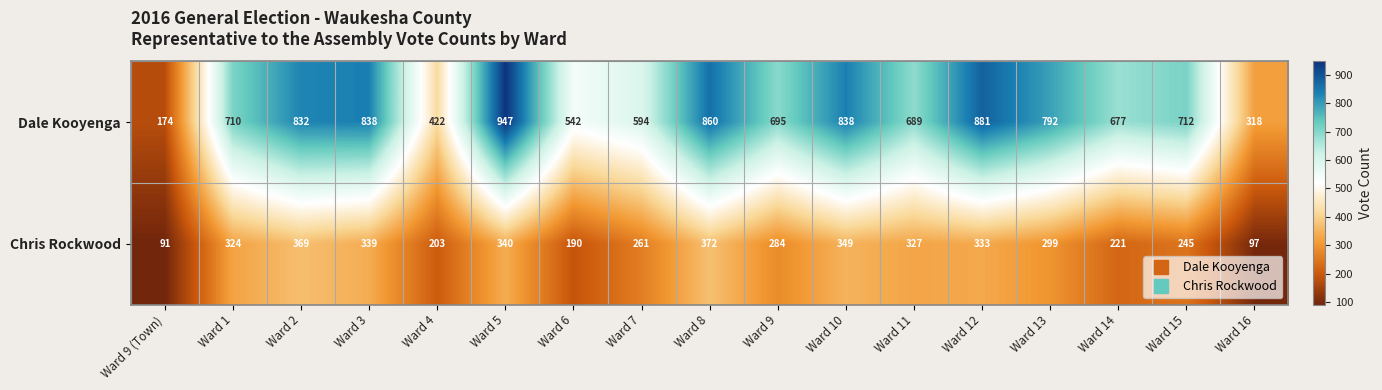

What is the maximum value for Dale Kooyenga?

947